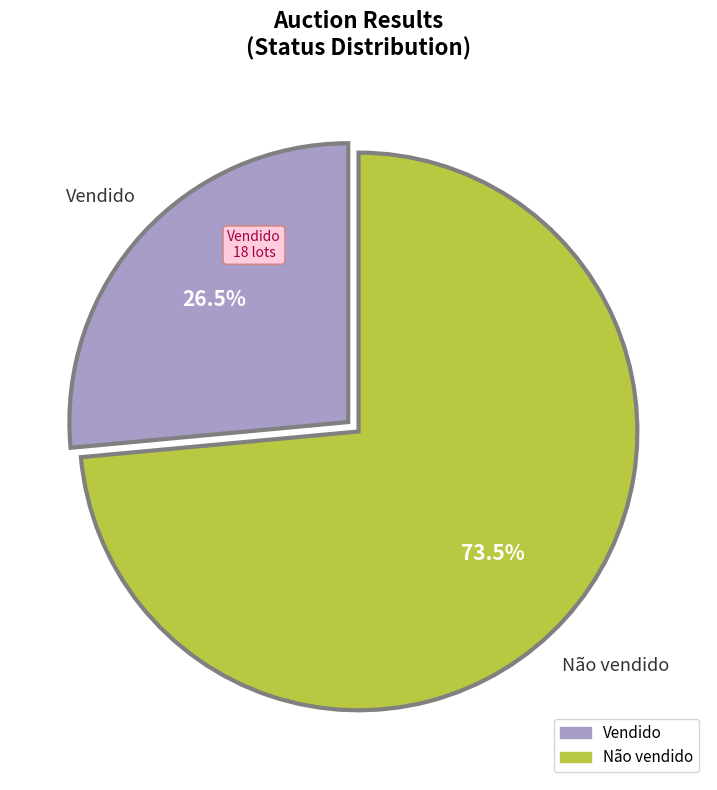

Between Vendido and Não vendido, which is larger?

Não vendido